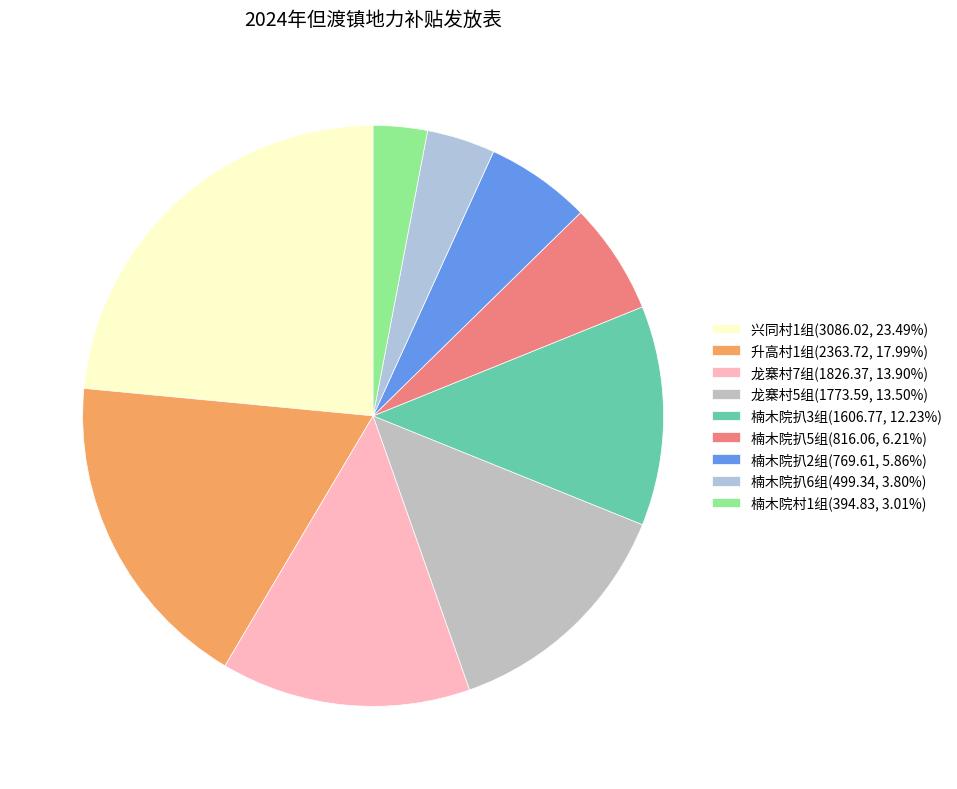

How many slices are in this pie chart?

9